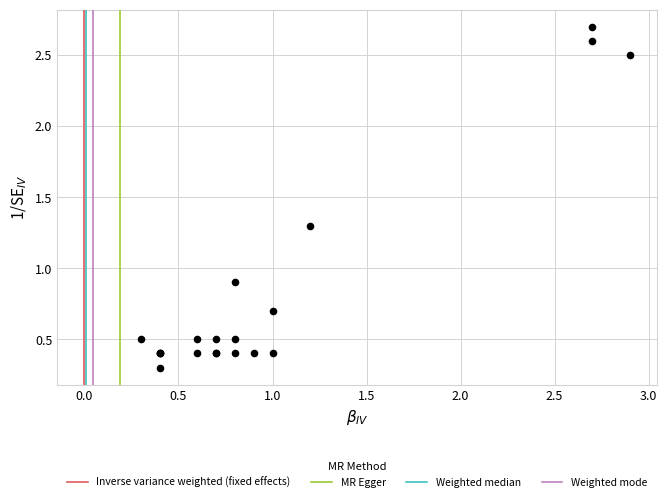

What Y value in the scatter plot is closest to 1?

0.9